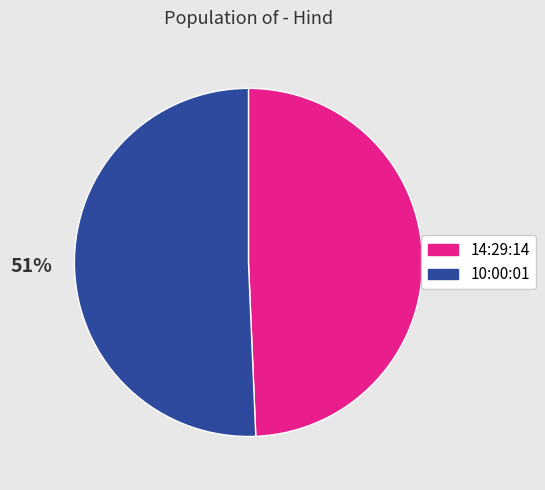

Is there any slice that represents more than half of the pie?

Yes